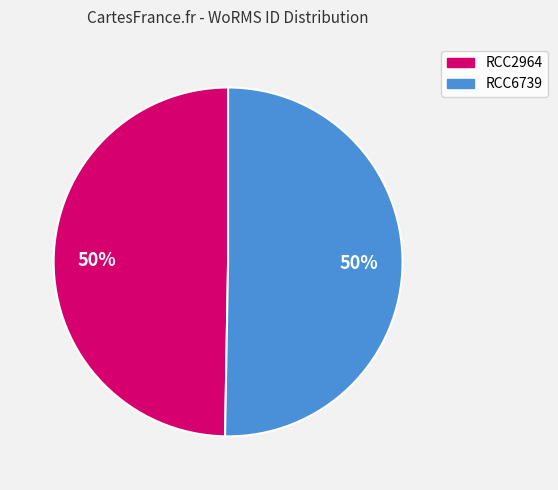

To the nearest percent, what portion does RCC6739 represent?

50%